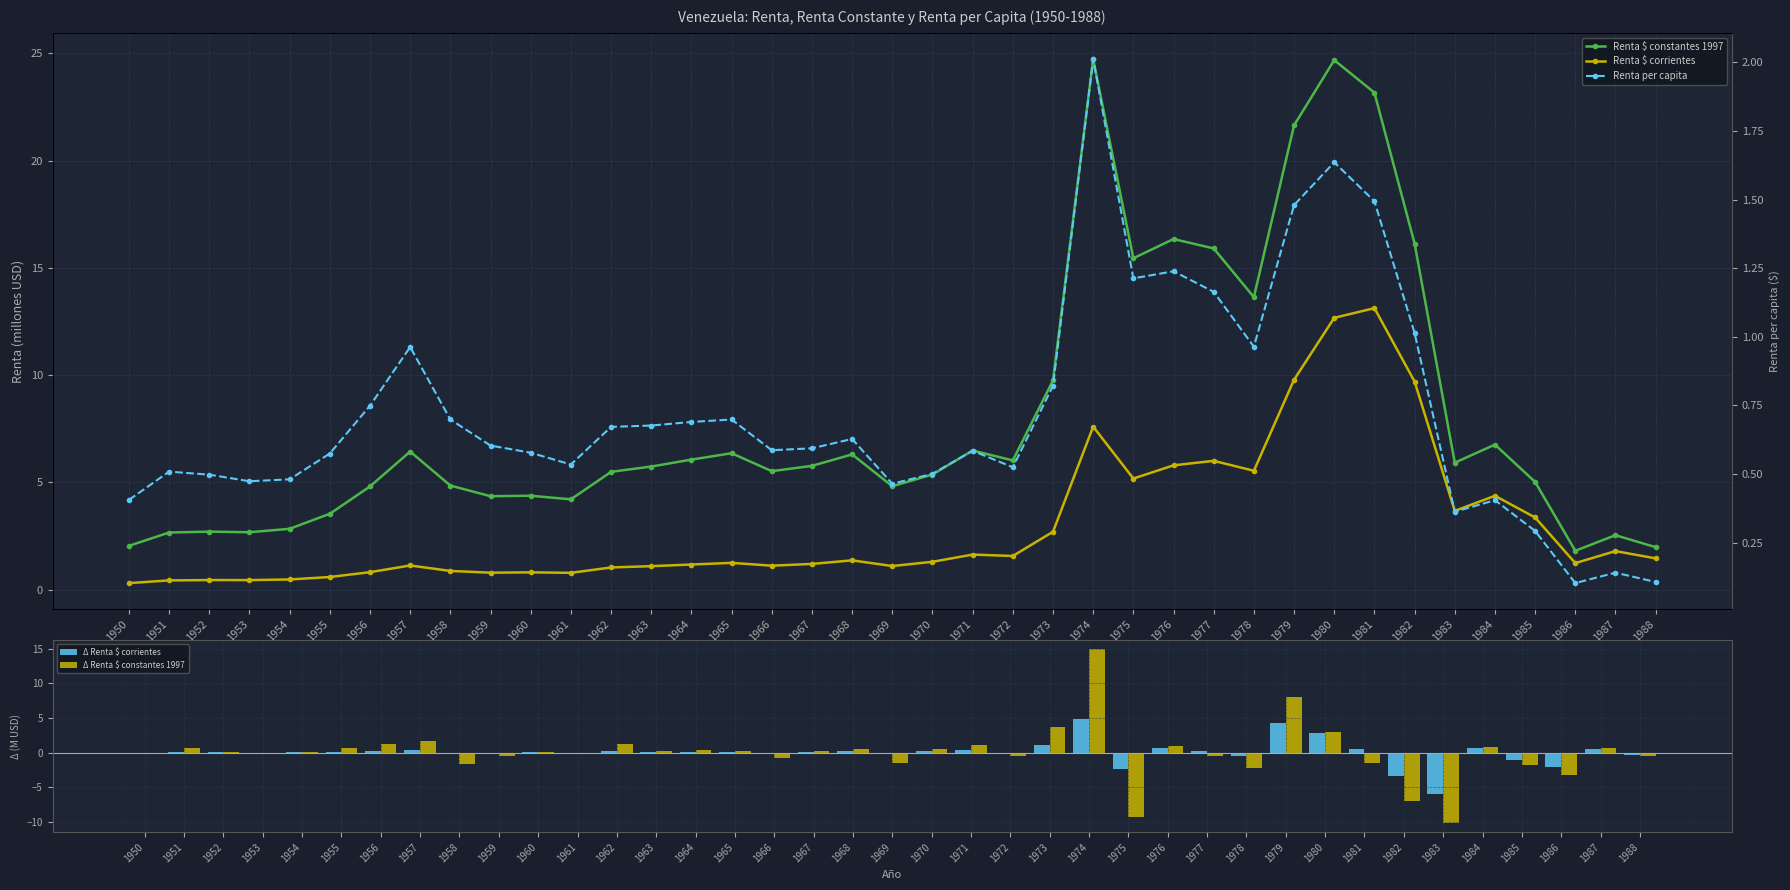

Which series has the largest total across all categories?

Renta $ constantes 1997